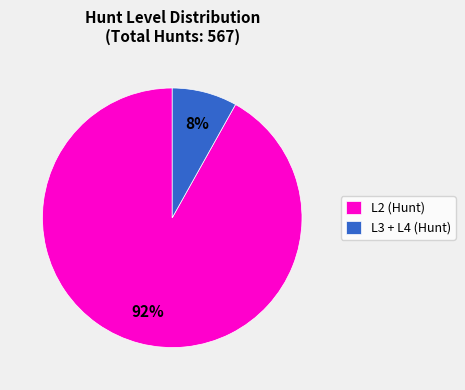

The L2 (Hunt) slice represents 92% of the pie. True or false?

True